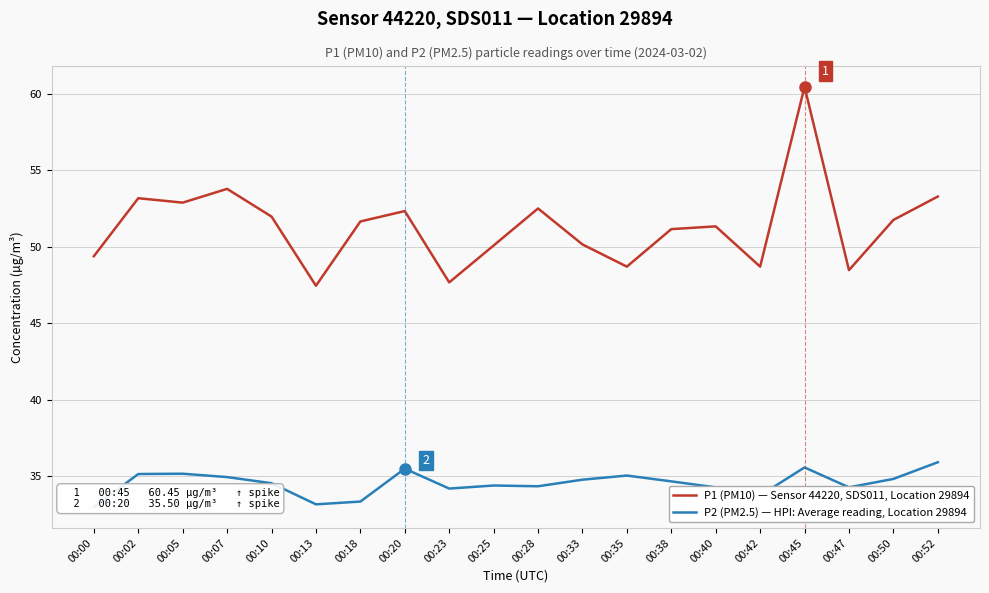

List the labels in order of P1 (PM10) — Sensor 44220, SDS011, Location 29894 value, smallest first.

00:13, 00:23, 00:47, 00:35, 00:42, 00:00, 00:25, 00:33, 00:38, 00:40, 00:18, 00:50, 00:10, 00:20, 00:28, 00:05, 00:02, 00:52, 00:07, 00:45